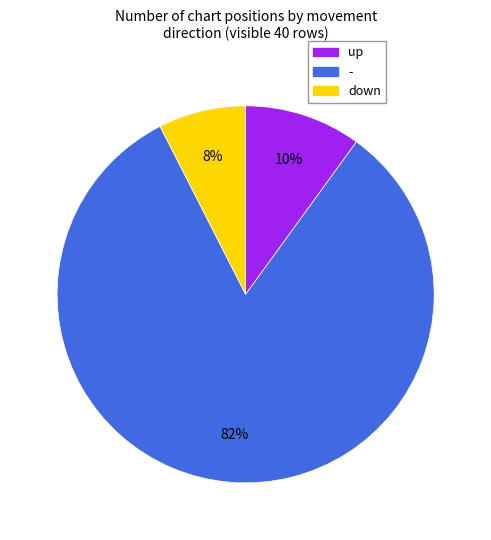

Do up and - together represent more than half of the pie?

Yes